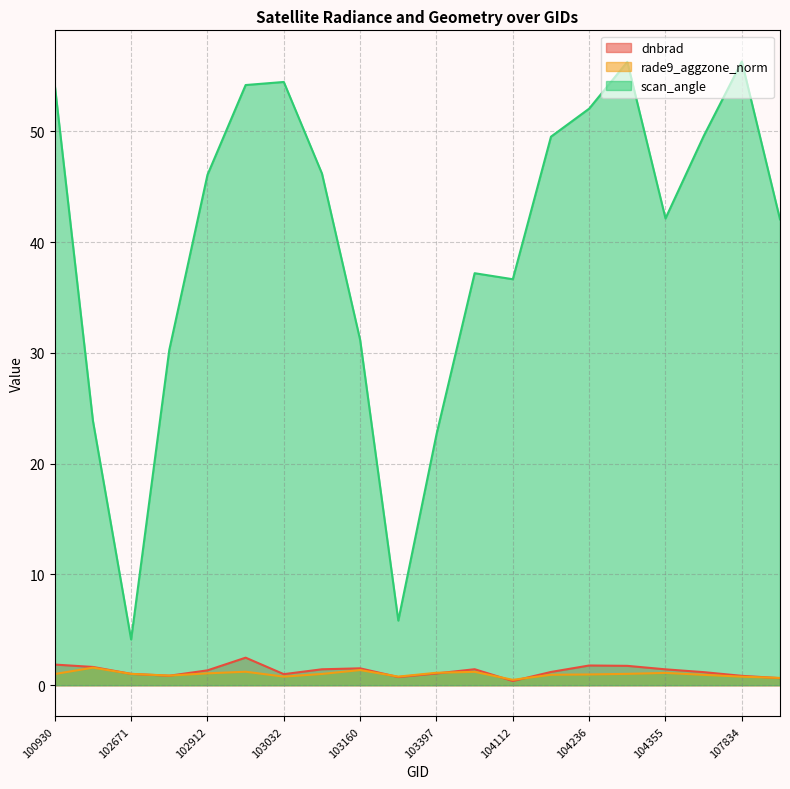

Reading left to right, transcribe all the data shown in this chart.

dnbrad: 100930=1.9	102551=1.6	102671=1.0	102792=0.9	102912=1.3	102920=2.5	103032=1.0	103040=1.4	103160=1.5	103279=0.7	103397=1.1	103761=1.4	104112=0.4	104229=1.2	104236=1.8	104346=1.7	104355=1.4	107659=1.2	107834=0.8	107843=0.6
rade9_aggzone_norm: 100930=1.0	102551=1.6	102671=1.0	102792=0.9	102912=1.1	102920=1.2	103032=0.8	103040=1.0	103160=1.4	103279=0.8	103397=1.1	103761=1.2	104112=0.5	104229=0.9	104236=1.0	104346=1.0	104355=1.1	107659=0.9	107834=0.8	107843=0.7
scan_angle: 100930=54.2	102551=23.9	102671=4.1	102792=30.3	102912=46.1	102920=54.2	103032=54.5	103040=46.2	103160=31.2	103279=5.8	103397=22.6	103761=37.2	104112=36.7	104229=49.5	104236=52.1	104346=56.3	104355=42.1	107659=49.6	107834=56.3	107843=42.1